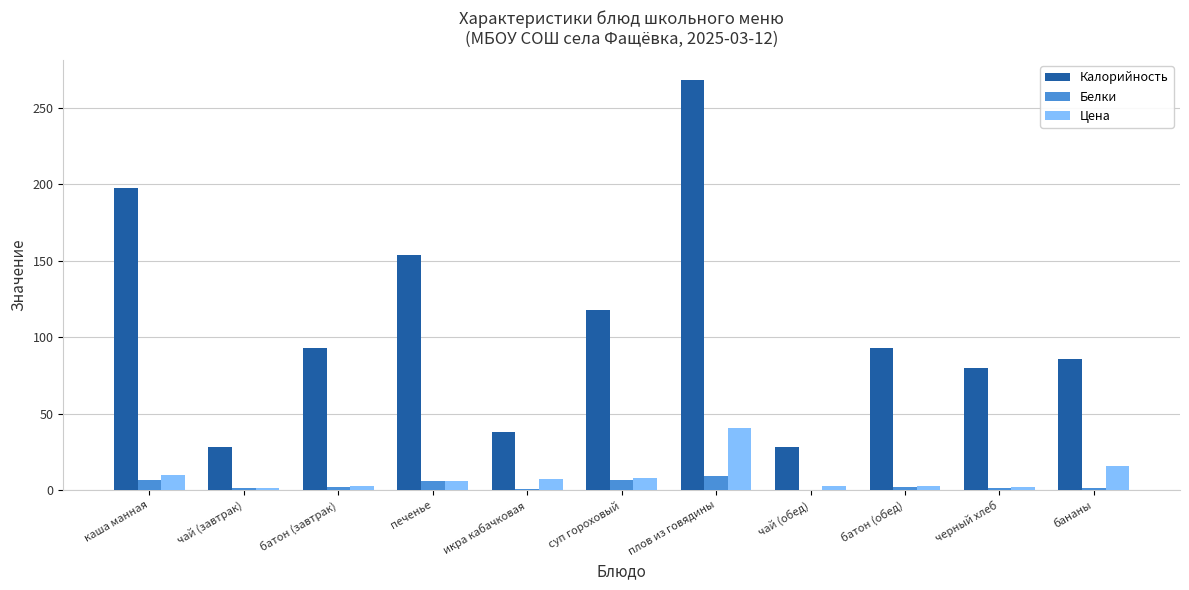

Count the number of data series in this chart.

3